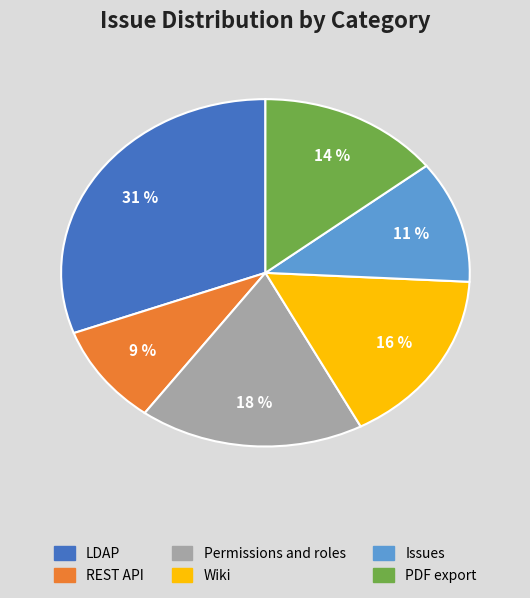

Combined, do Issues and Wiki account for over 50%?

No